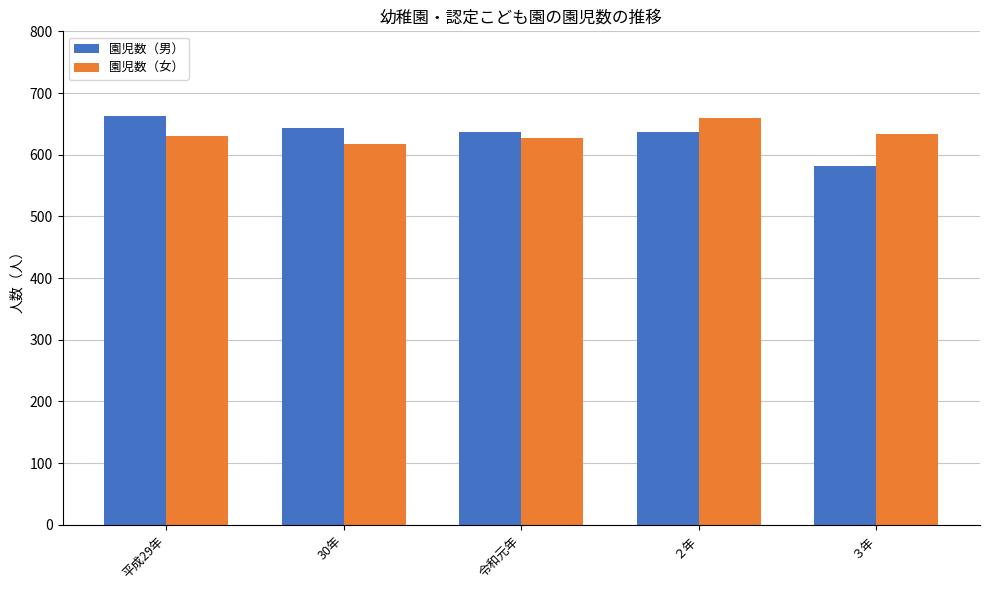

Which category has the lowest value across all series?

３年